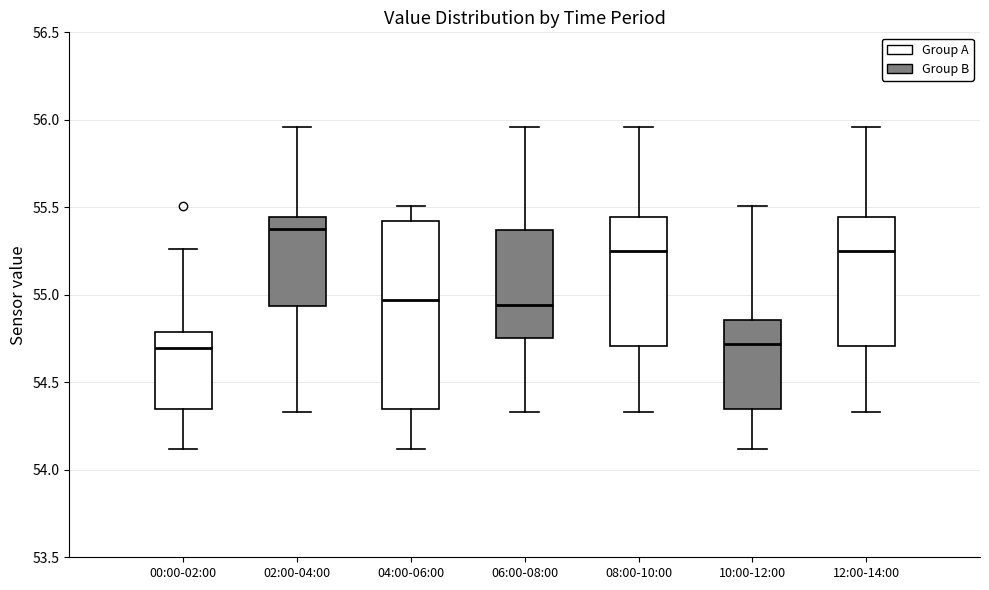

Where is the upper edge of the box for 04:00-06:00 on the y-axis? The values are not printed on the chart, so give them approximately, as read against the axis.

55.40